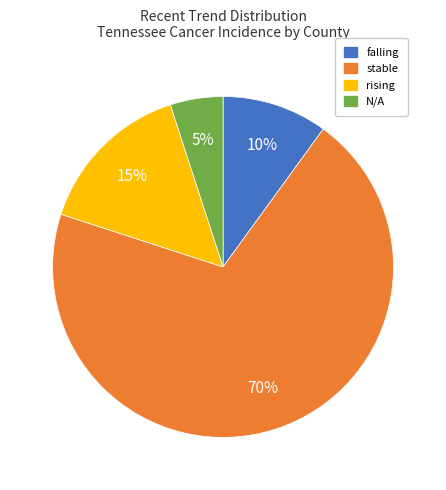

Which category accounts for the majority?

stable